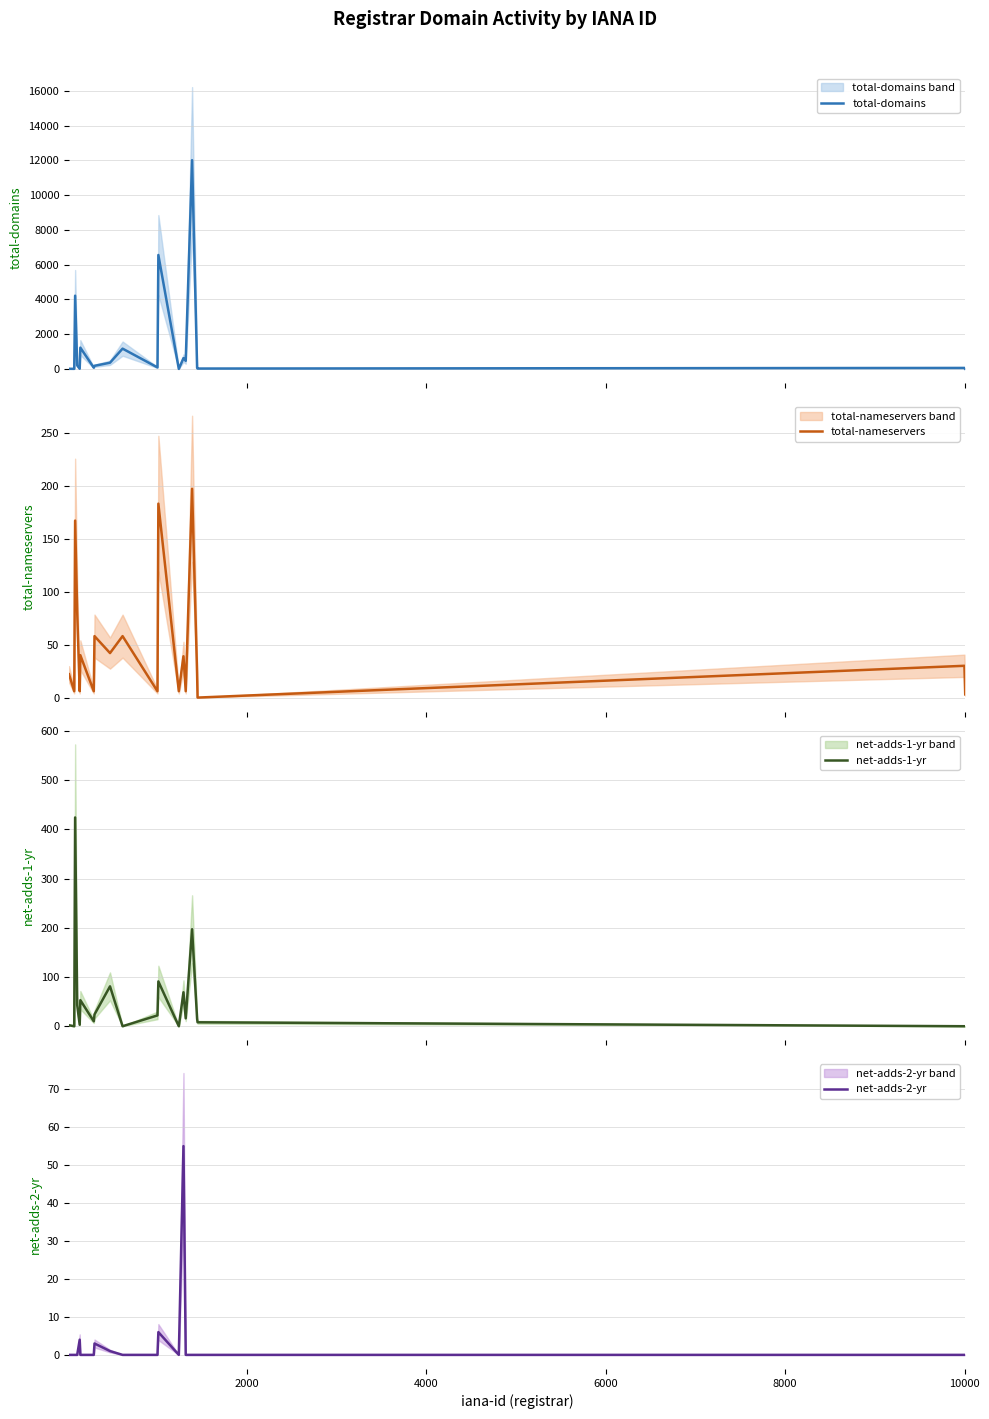

True or false: net-adds-2-yr has more than 2 interior local peaks.

True